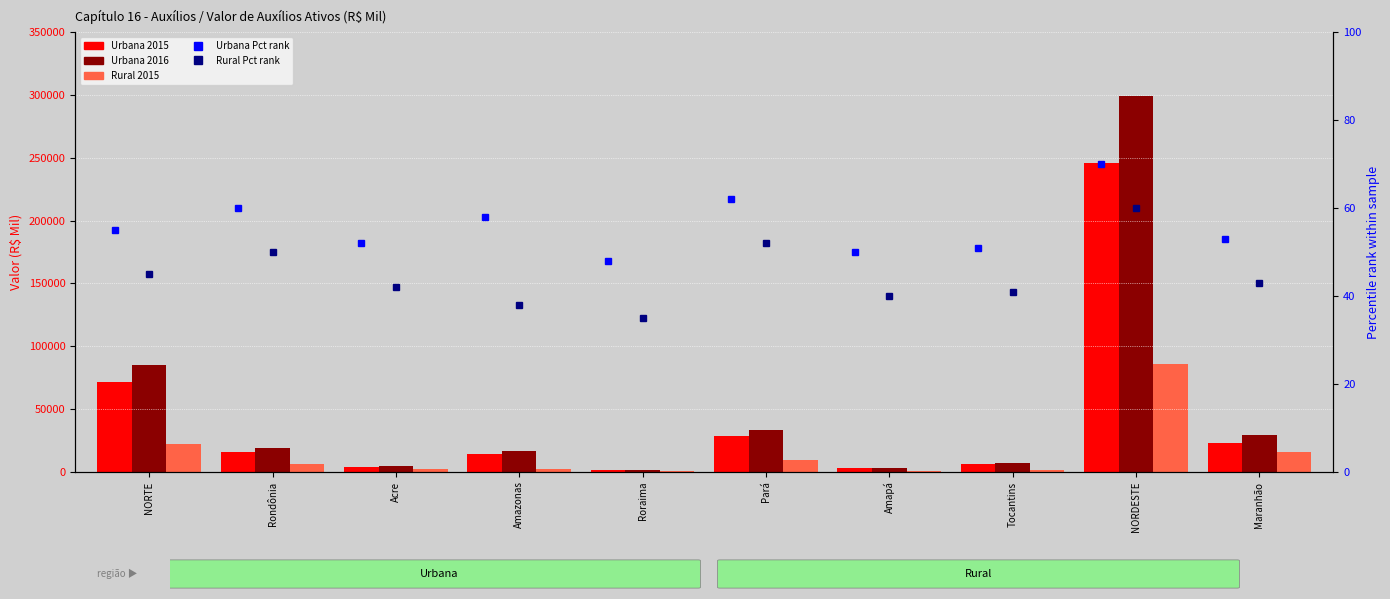

At which category does the chart reach its minimum across all series?

Roraima